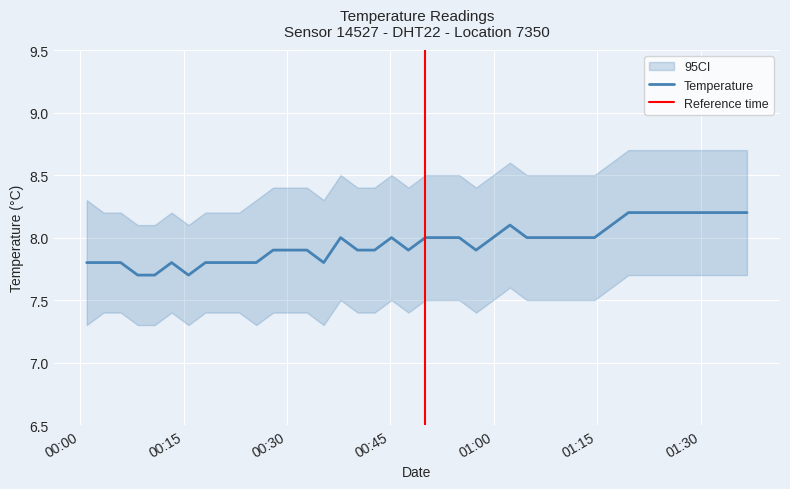

What is the label of the 26th point from the left?

2022-11-27T01:02:21